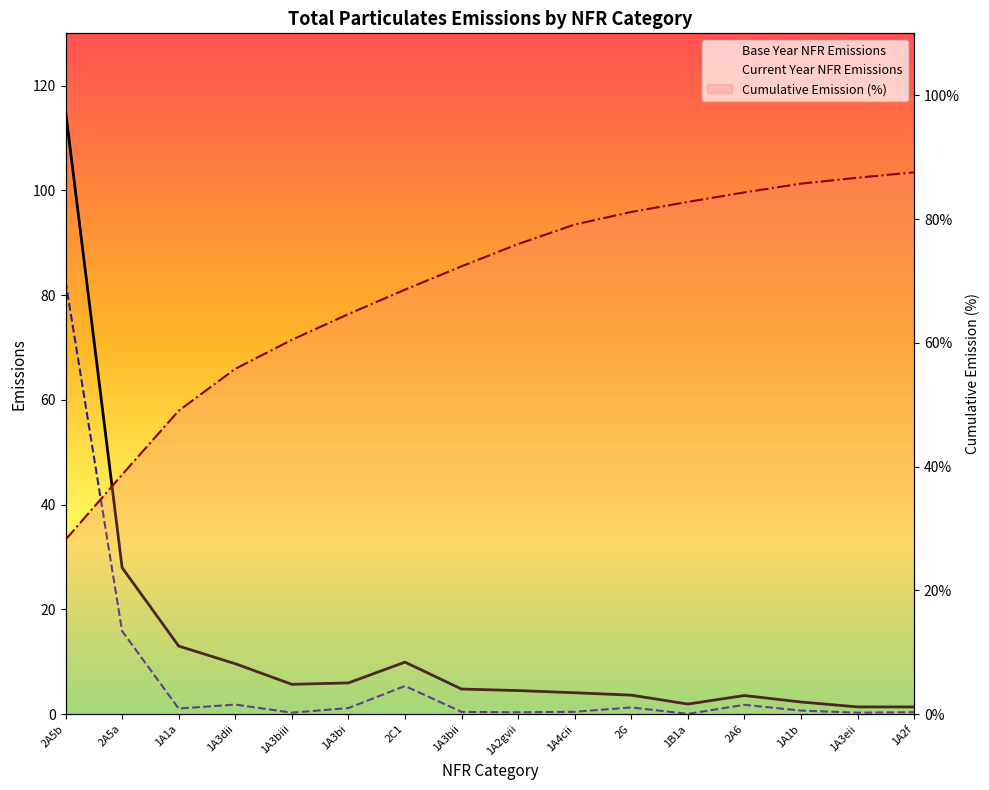

How many data points does each series have?

16